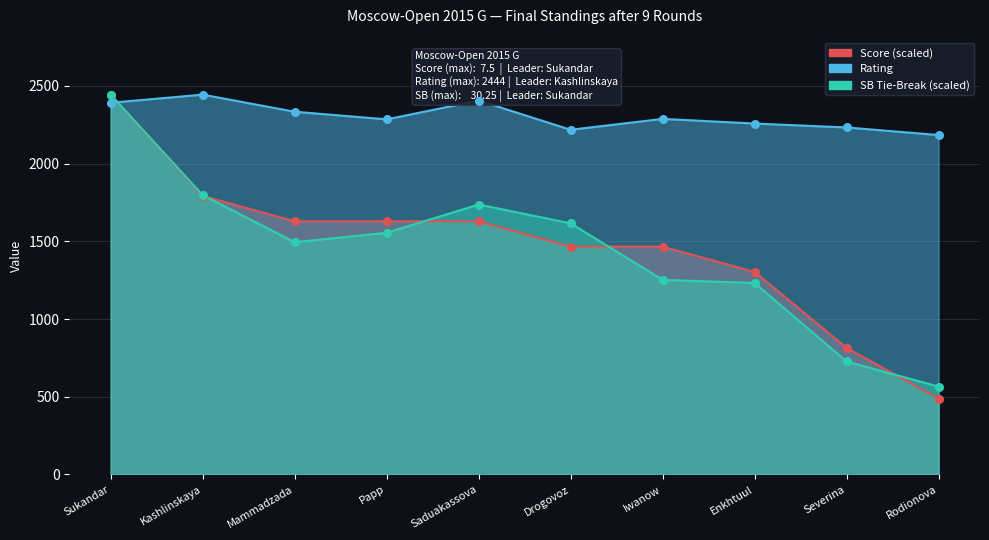

Is the value of Score at Saduakassova greater than the value of SB_Tie_Break at Iwanow?

Yes